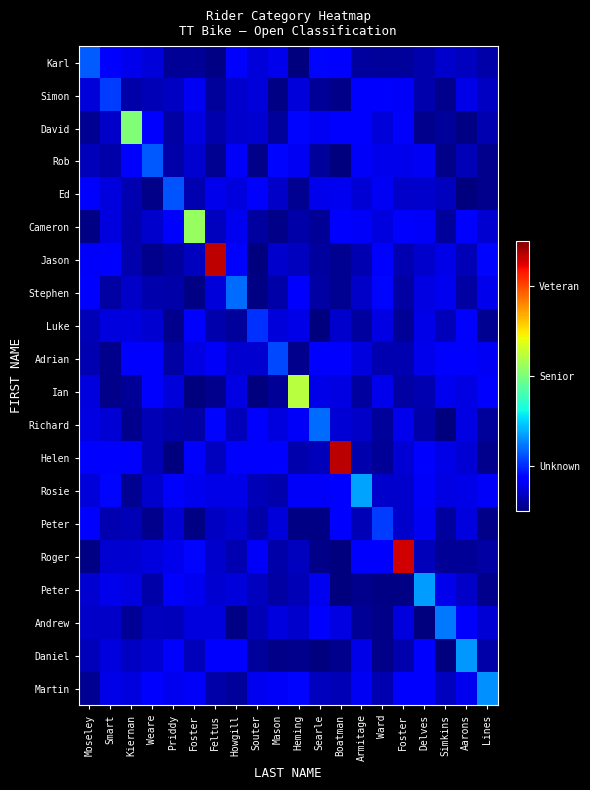

What is the total value across all series at Mason?

-6.0